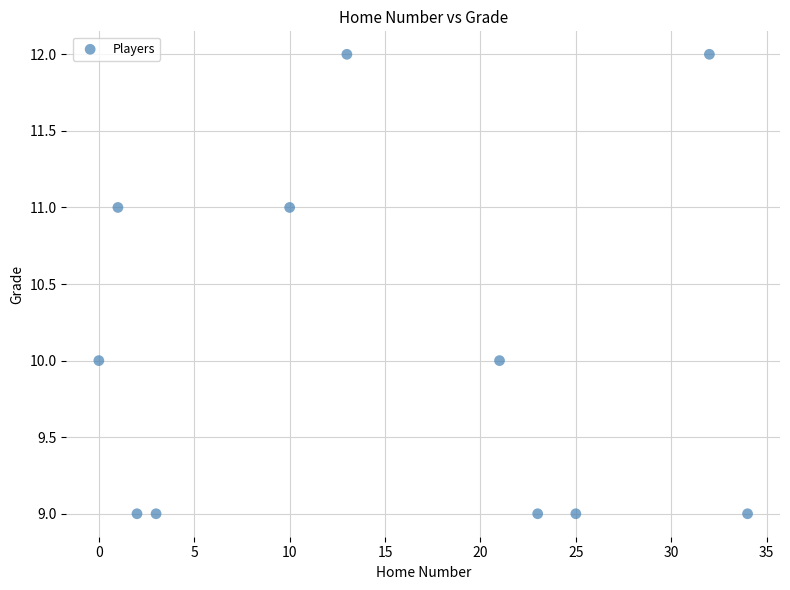

What is the average Y value?

10